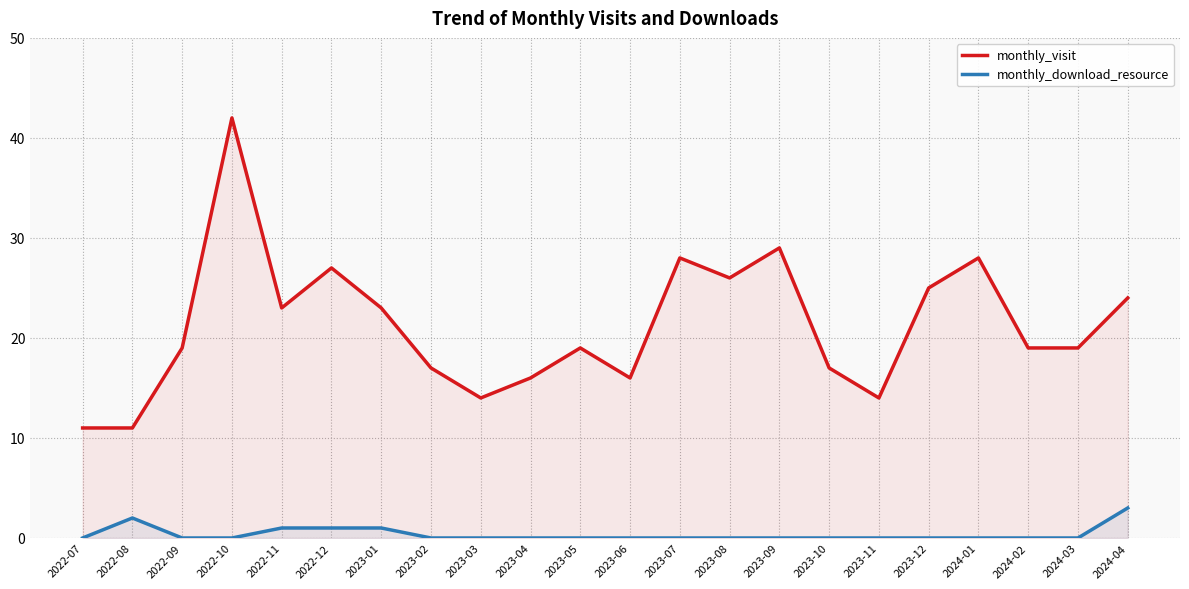

What is the average value of the monthly_visit series?

21